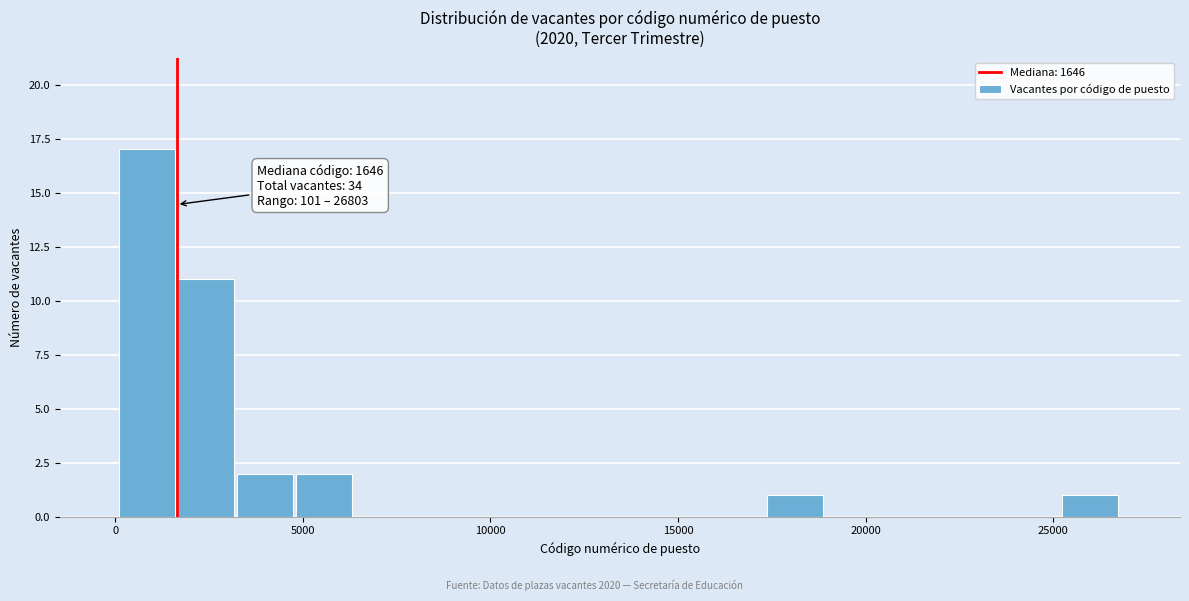

Around what value on the x-axis is the tallest bar? Give the approximate position of its centre, as read against the axis.

1000